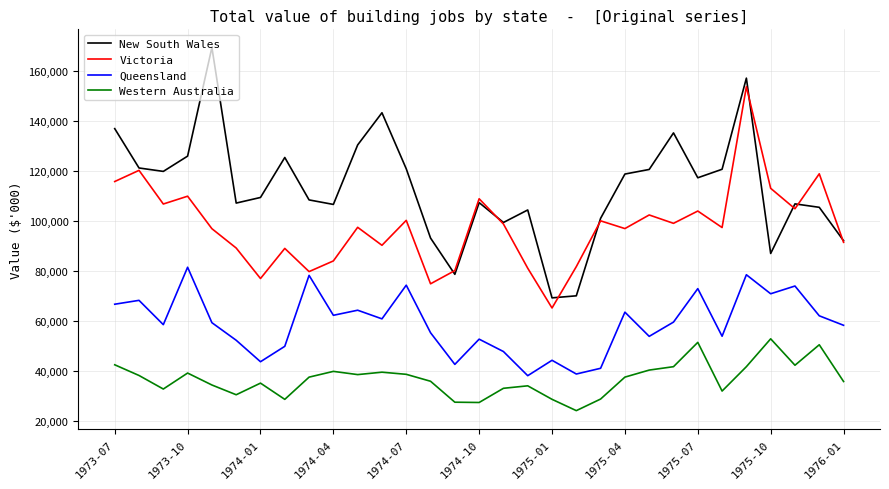

Which series has the largest total across all categories?

New South Wales